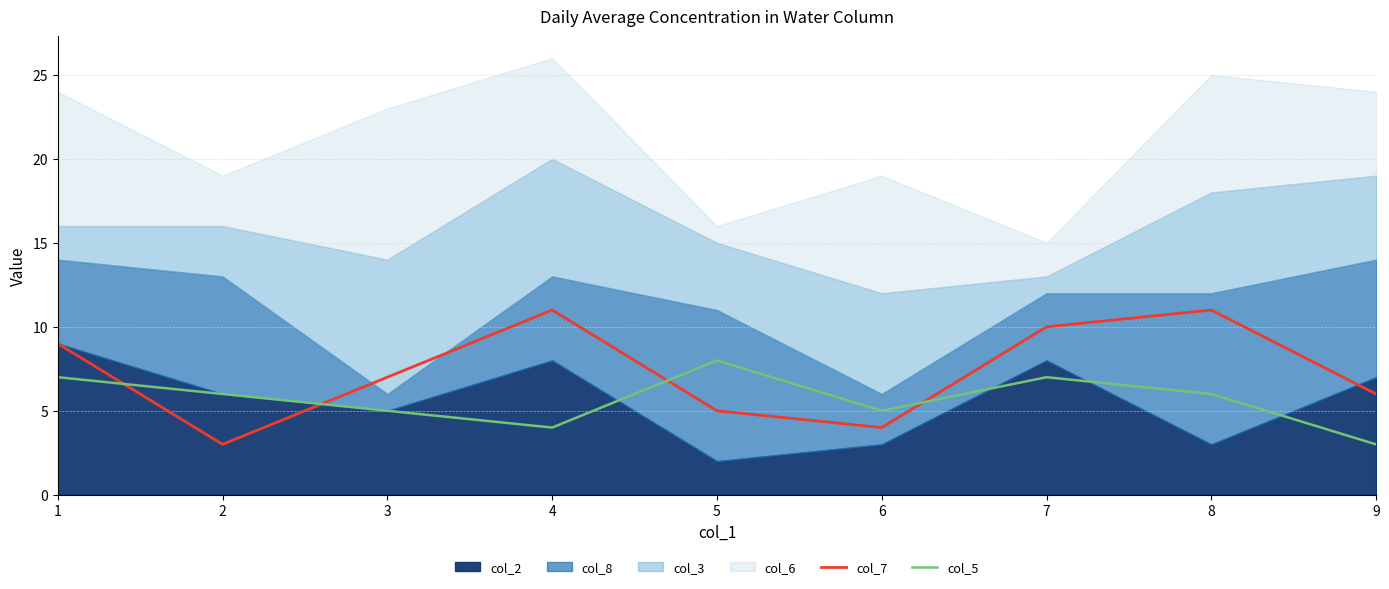

Does the chart display data point markers on the line(s)?

No